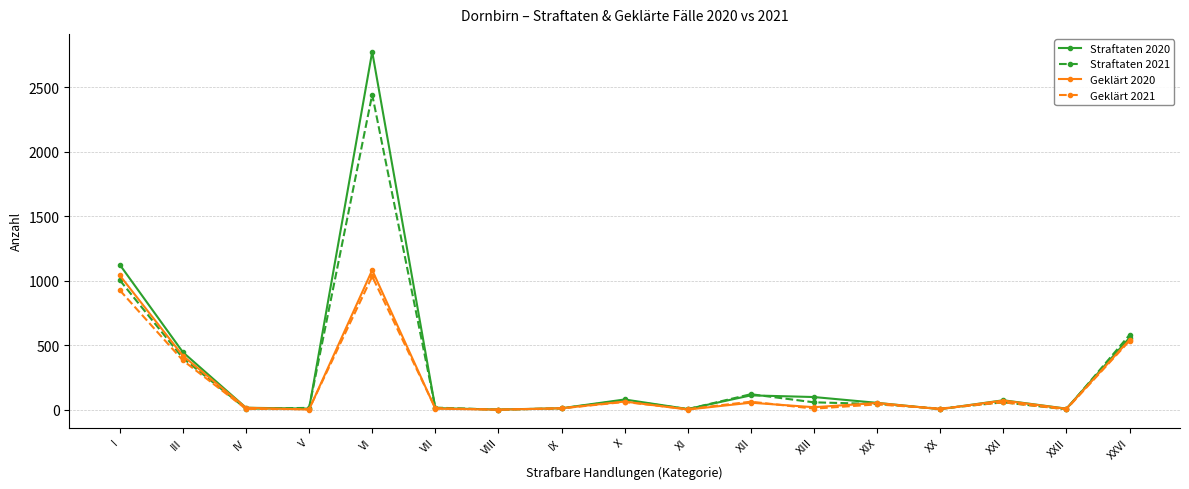

What is the highest value of the Straftaten 2021 series?

2445